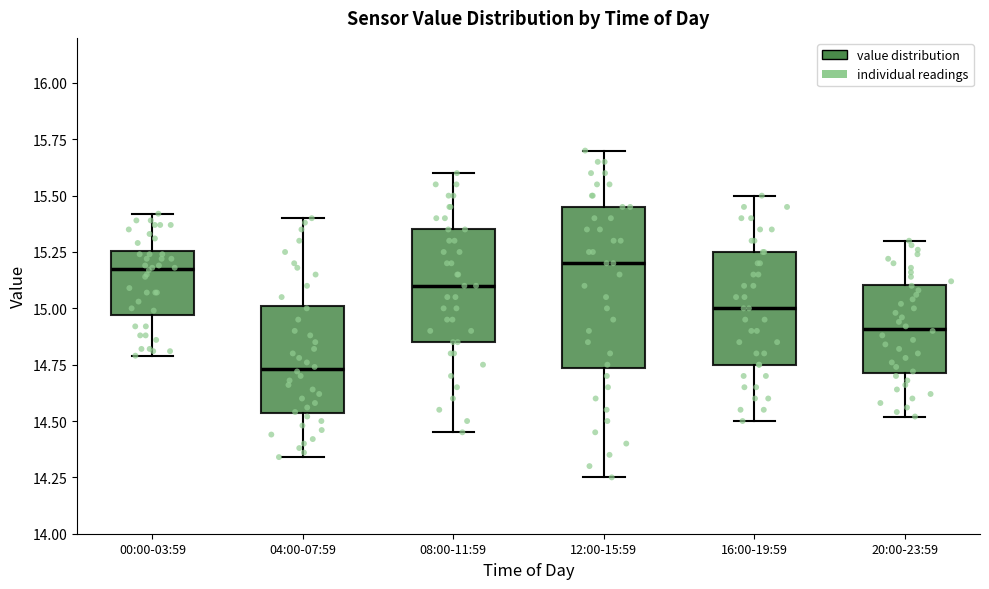

Which box's median line is the lowest?

04:00-07:59